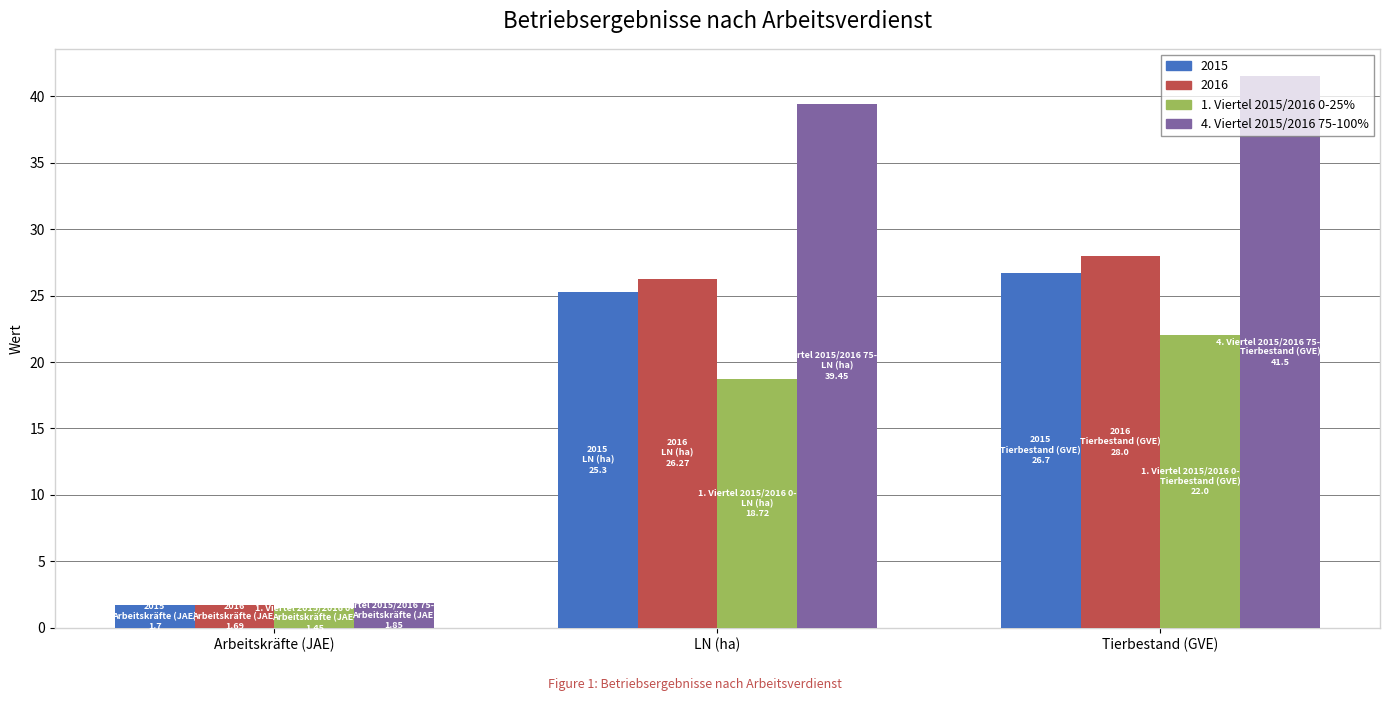

True or false: 1. Viertel 2015/2016 0-25% has a value of 33.2 at LN (ha).

False